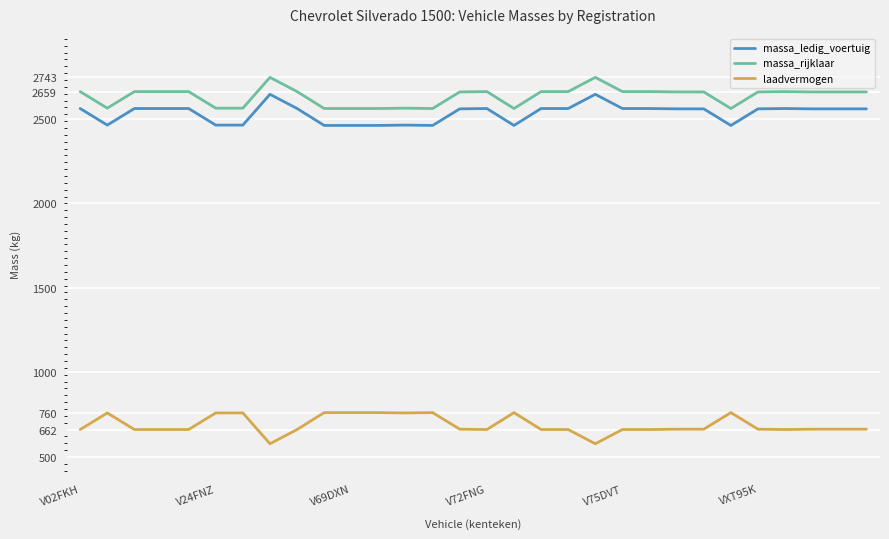

What is the difference between the maximum and minimum values in the massa_rijklaar series?

184